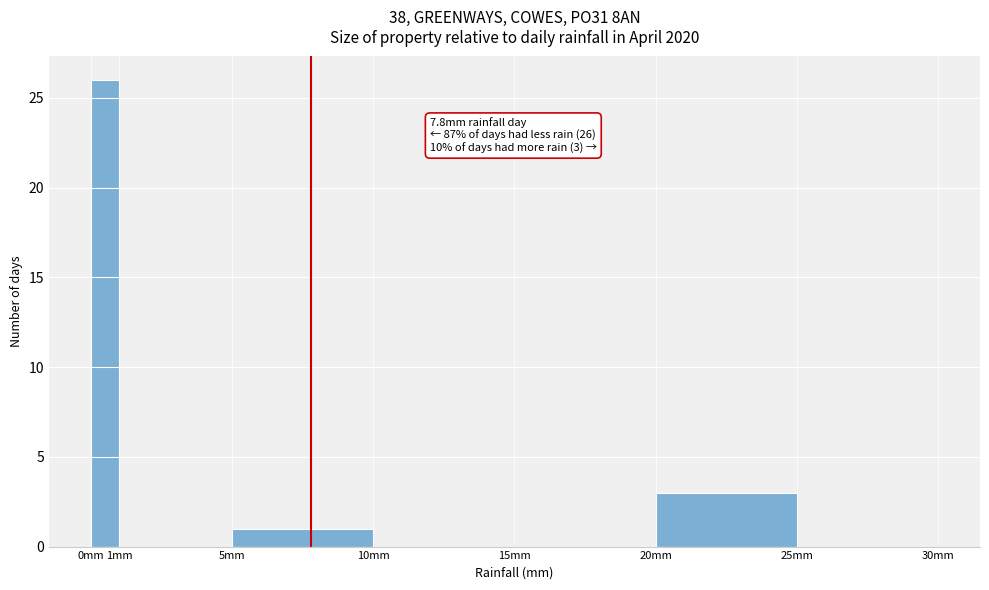

Which range on the x-axis has the tallest bar?

0 to 1